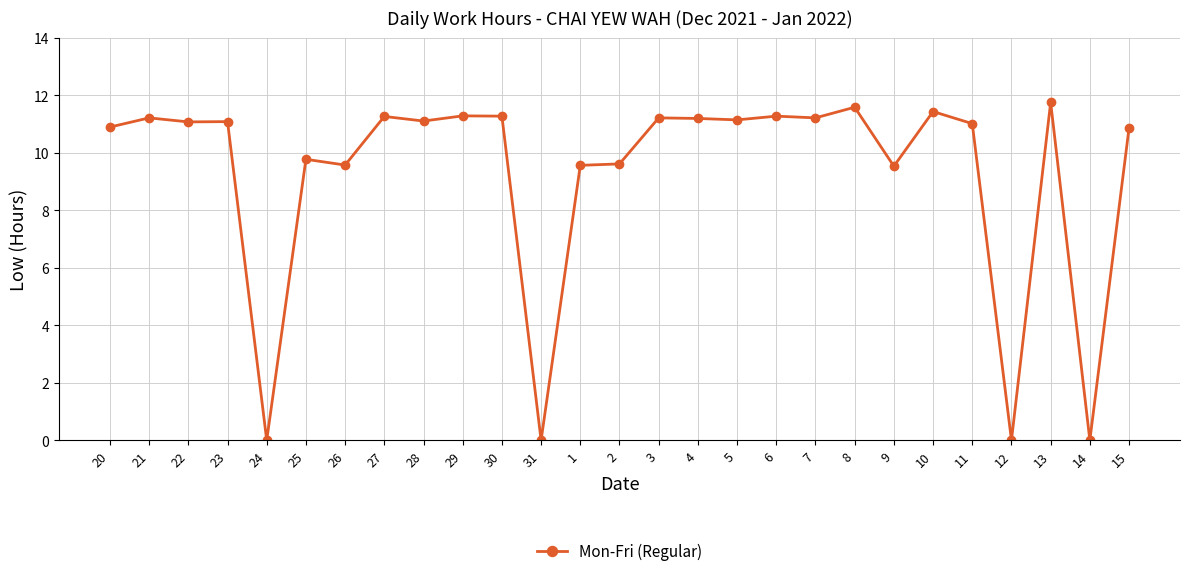

The value at 25 is 9.8. True or false?

True